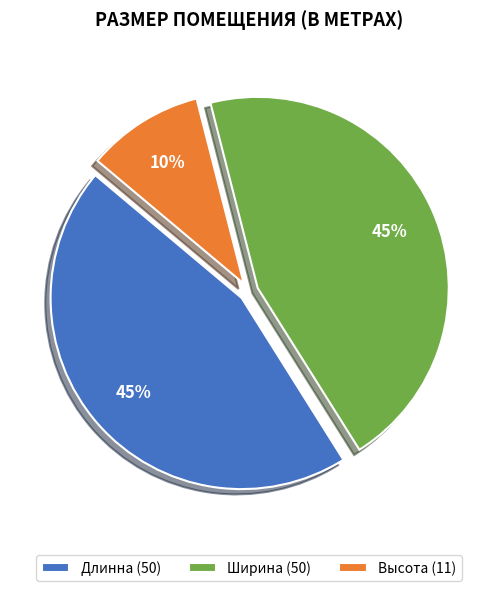

What percentage is the Высота slice, to the nearest percent?

10%